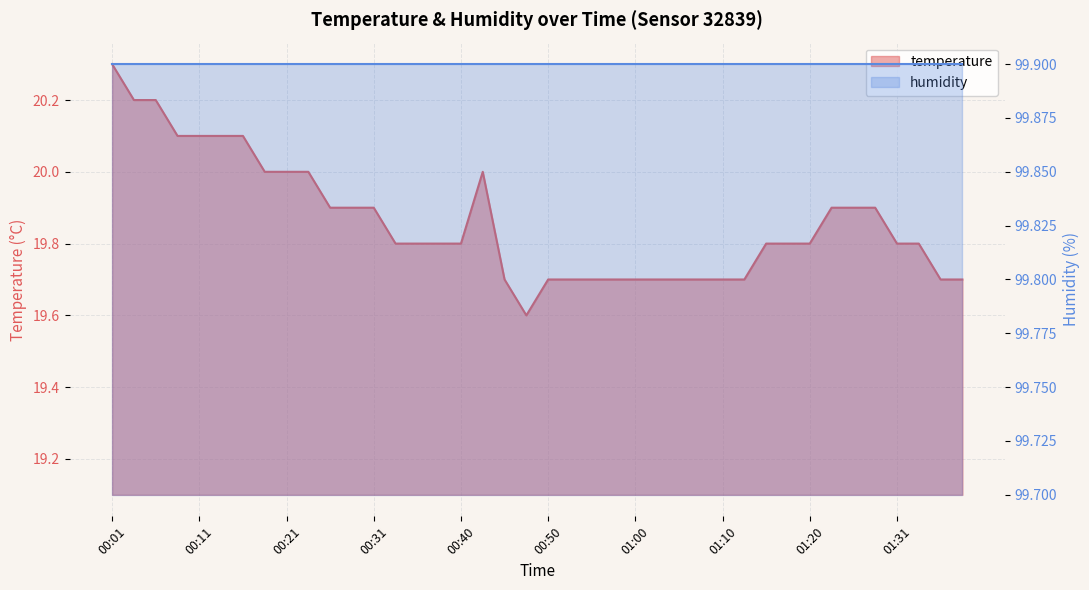

Which label corresponds to the largest value in the chart?

00:01